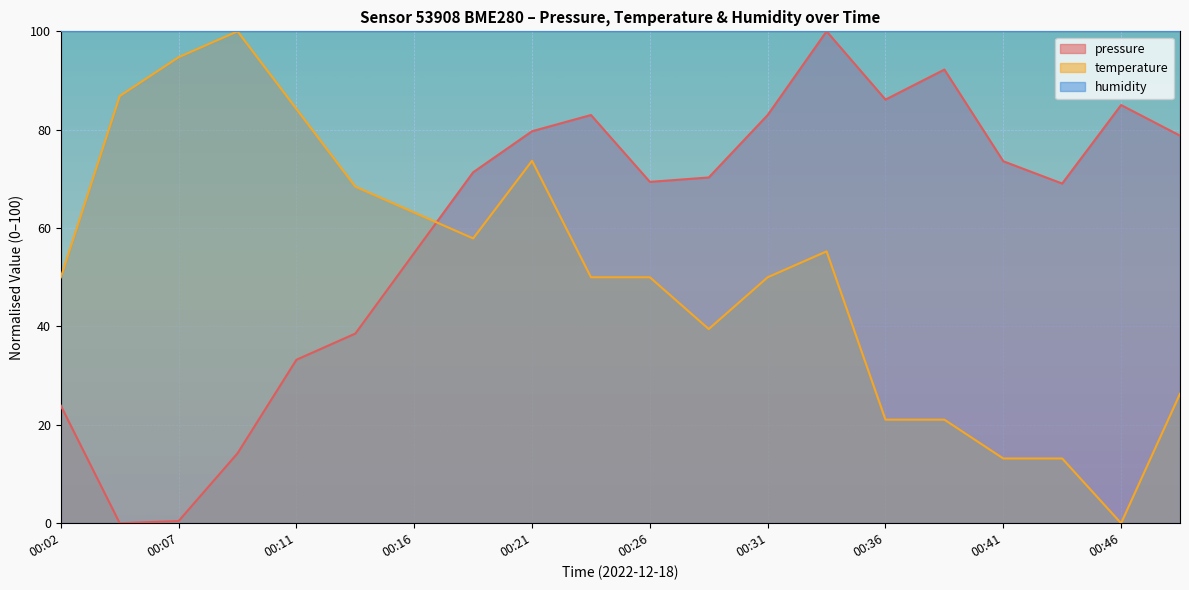

What is the maximum value shown in the chart?

100.0